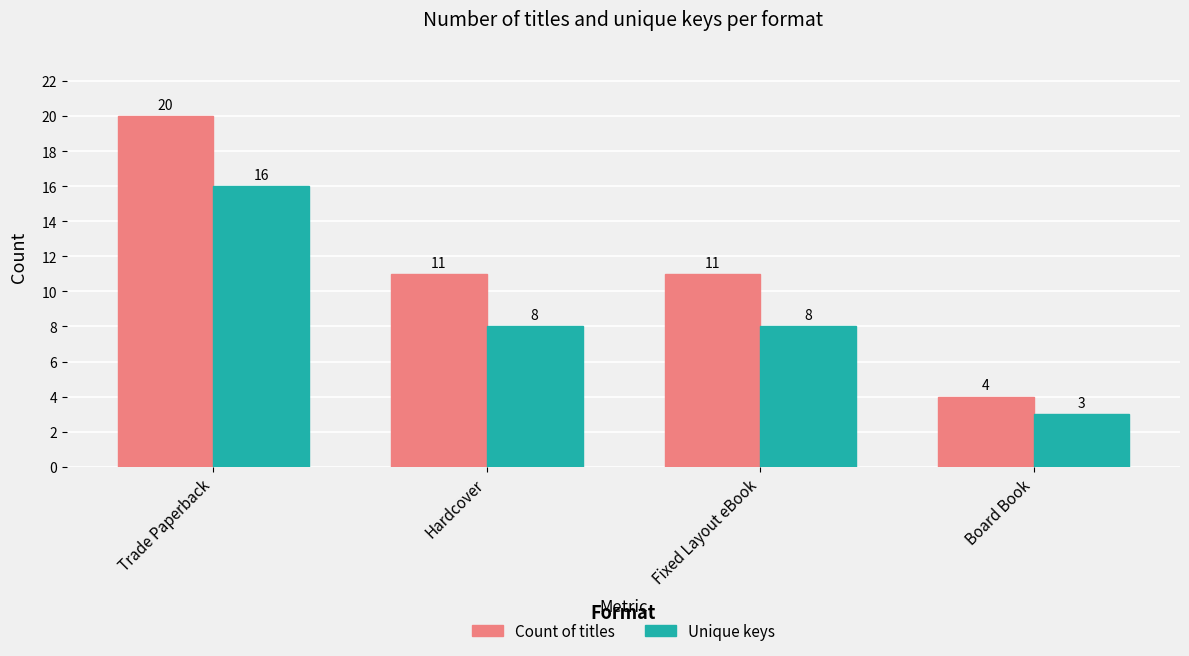

Count the number of data series in this chart.

2